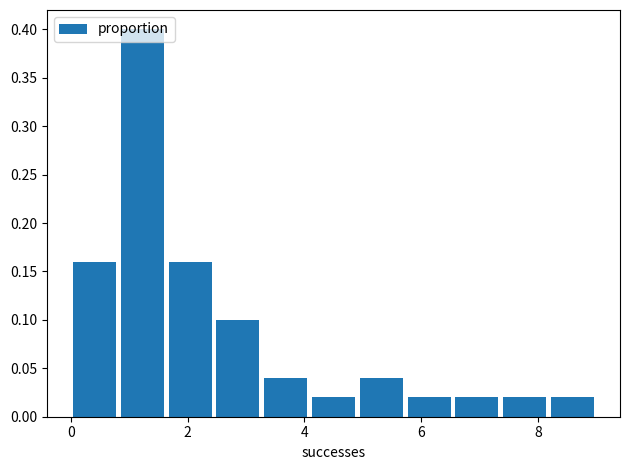

Over which range of the x-axis is the bar tallest?

0.8 to 1.6